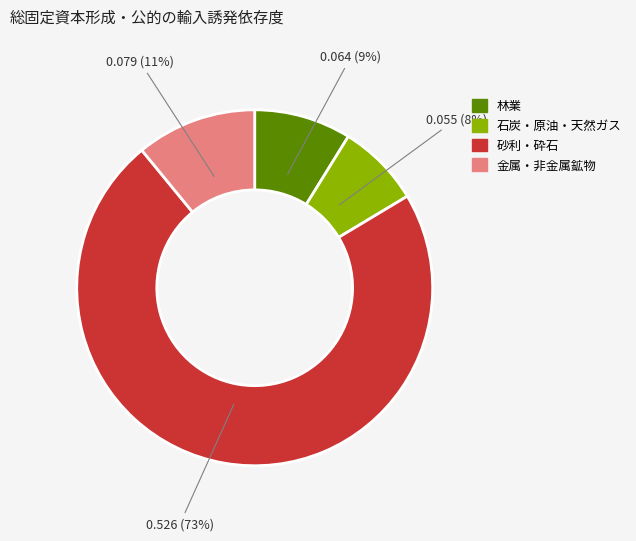

Is there any slice that represents more than half of the pie?

Yes